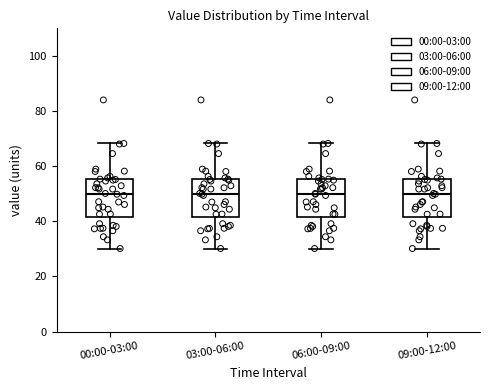

Reading left to right, transcribe this box plot: for each box, give where its median line is, the range the box spans, and where its two whiskers end, as read against the y-axis. The values are not printed on the chart, so give them approximately, as read against the axis.

00:00-03:00: median 50, box 42 to 56, whiskers 30 to 68
03:00-06:00: median 50, box 42 to 56, whiskers 30 to 68
06:00-09:00: median 50, box 42 to 56, whiskers 30 to 68
09:00-12:00: median 50, box 42 to 56, whiskers 30 to 68